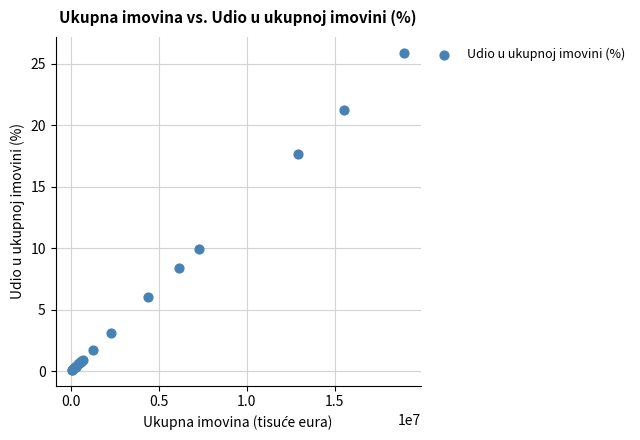

What Y value in the scatter plot is closest to 13?

10.0